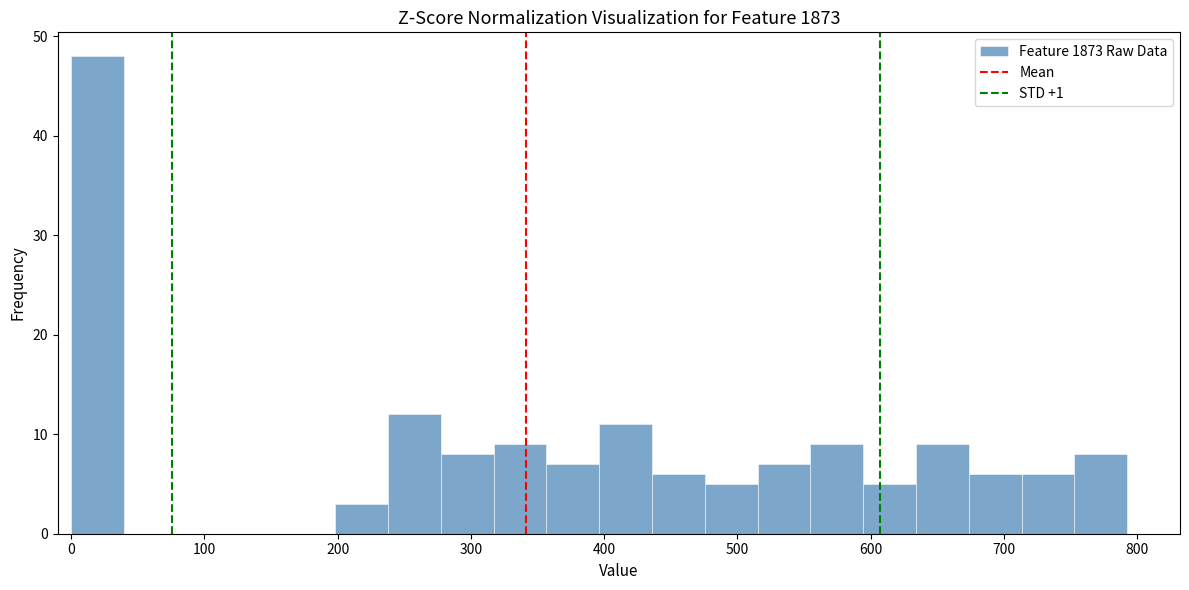

Around what value on the x-axis is the tallest bar? Give the approximate position of its centre, as read against the axis.

20